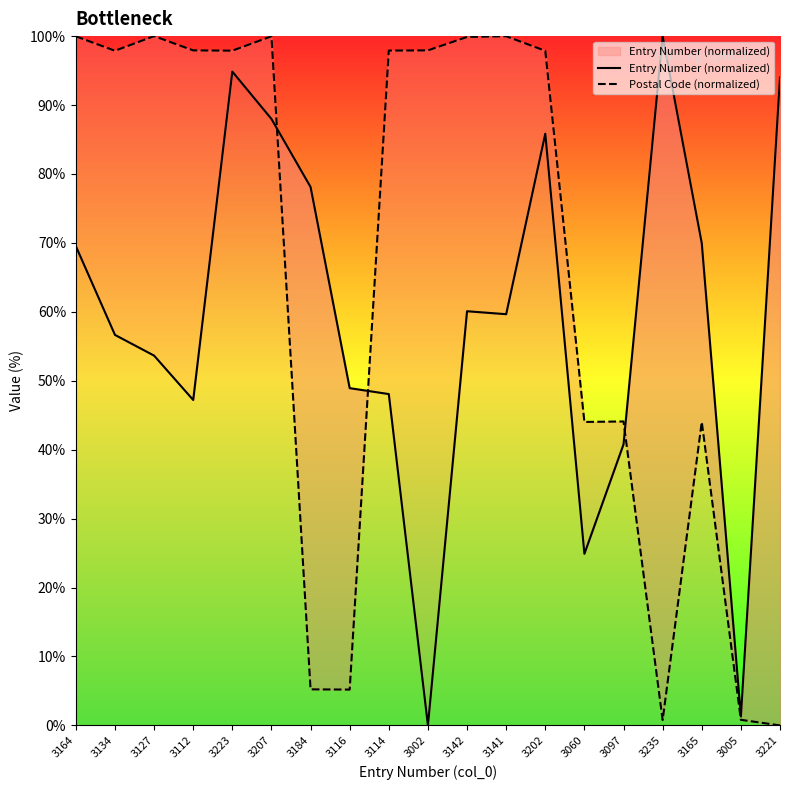

How many values in Postal Code (normalized) are above zero?

18